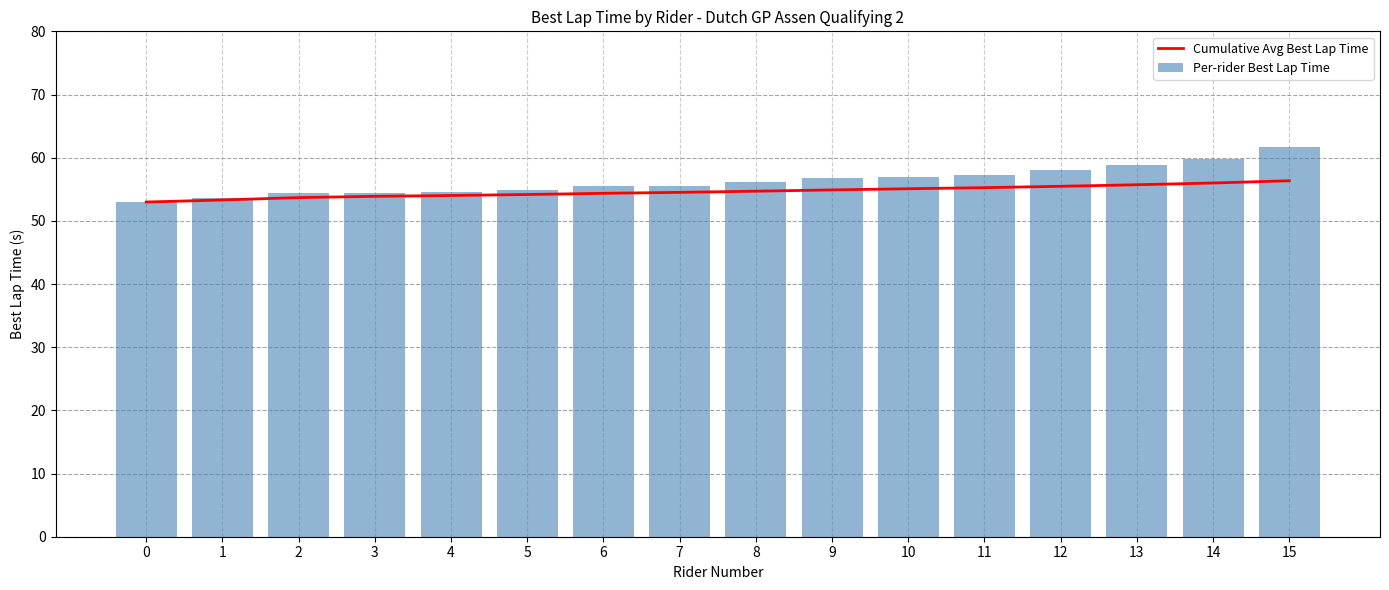

What is the difference between the maximum and minimum values in the Cumulative Avg Best Lap Time series?

3.4